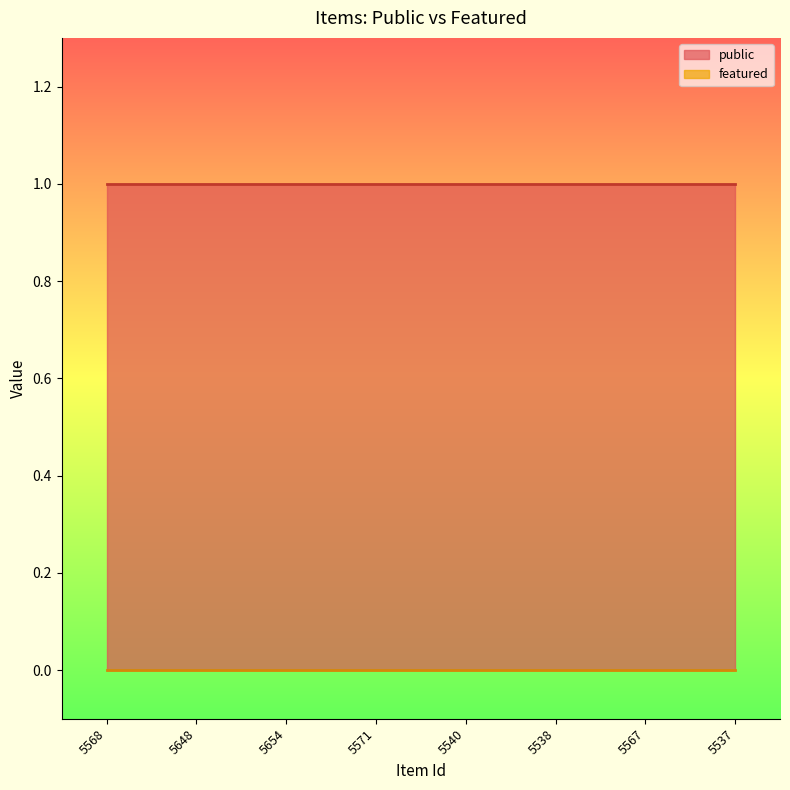

What position from the right is 5540?

4